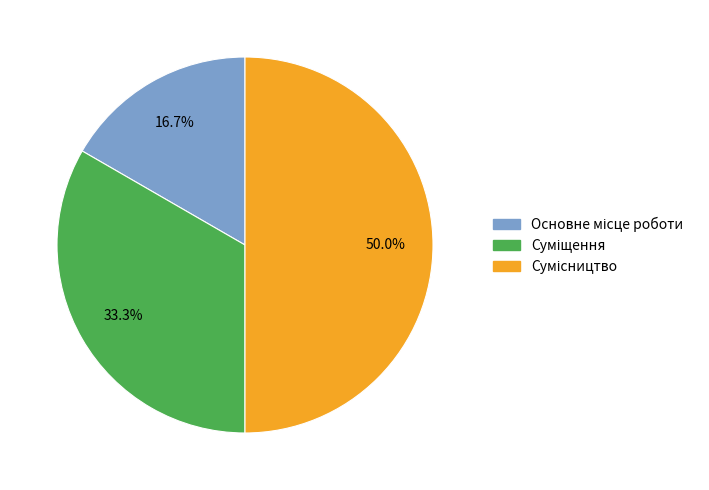

To the nearest percent, what is the average slice percentage?

33%